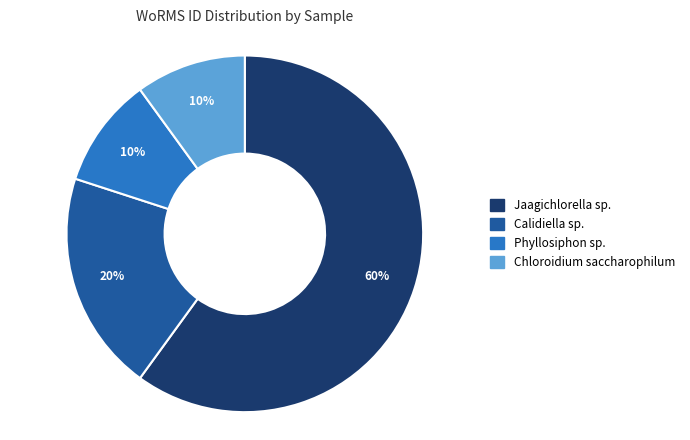

Does any single category account for the majority?

Yes